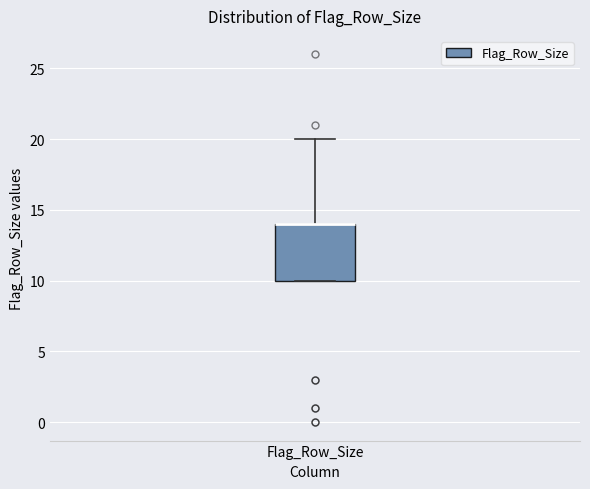

Transcribe this box plot: give where the median line is, the range the box spans, and where the two whiskers end, as read against the y-axis. The values are not printed on the chart, so give them approximately, as read against the axis.

median 14 (drawn on the box's upper edge), box 10 to 14, whiskers 10 to 20